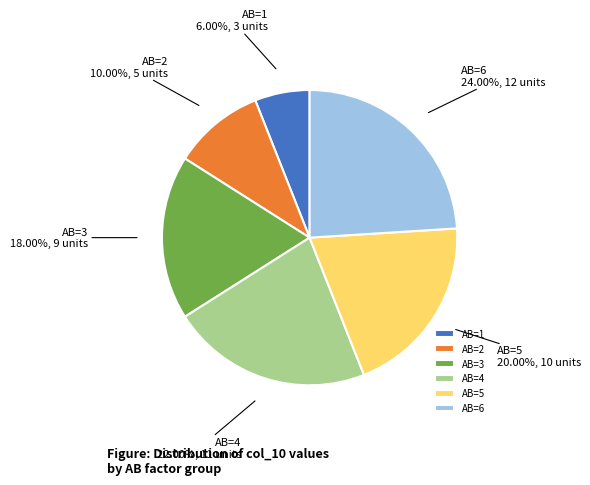

Combined, what portion of the pie is AB=1 and AB=6?

30.0%